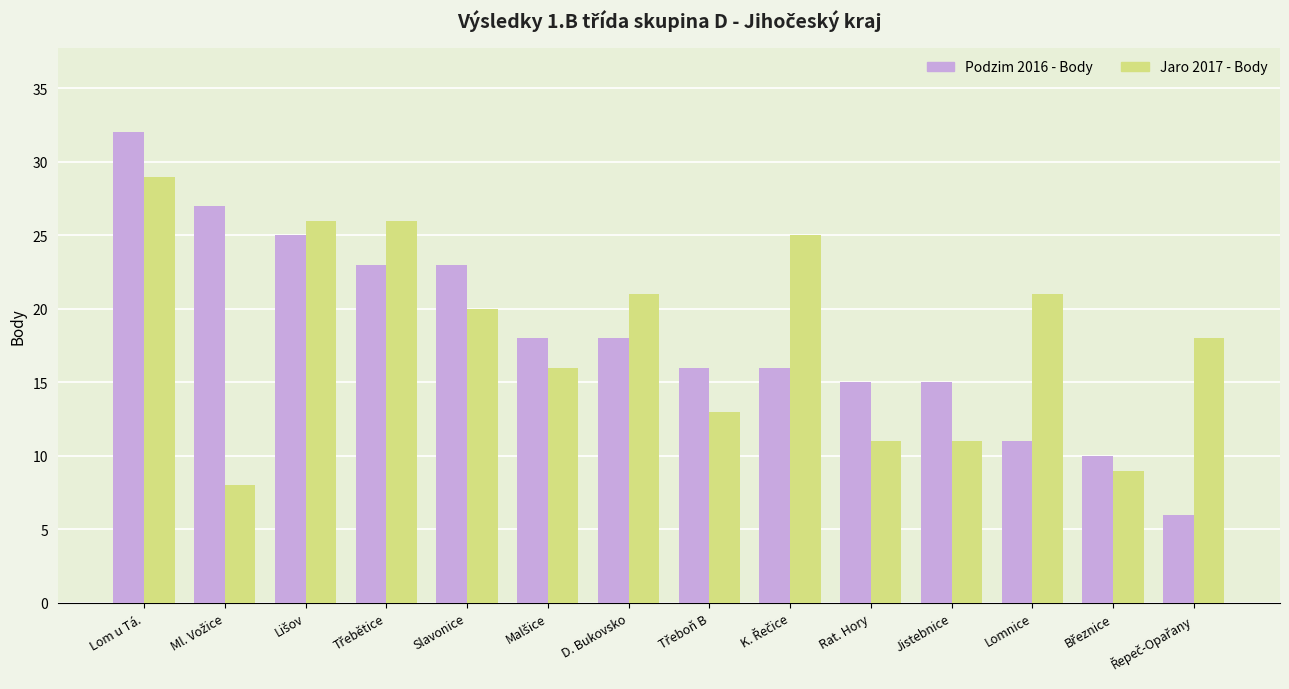

How many categories are shown in the chart?

14